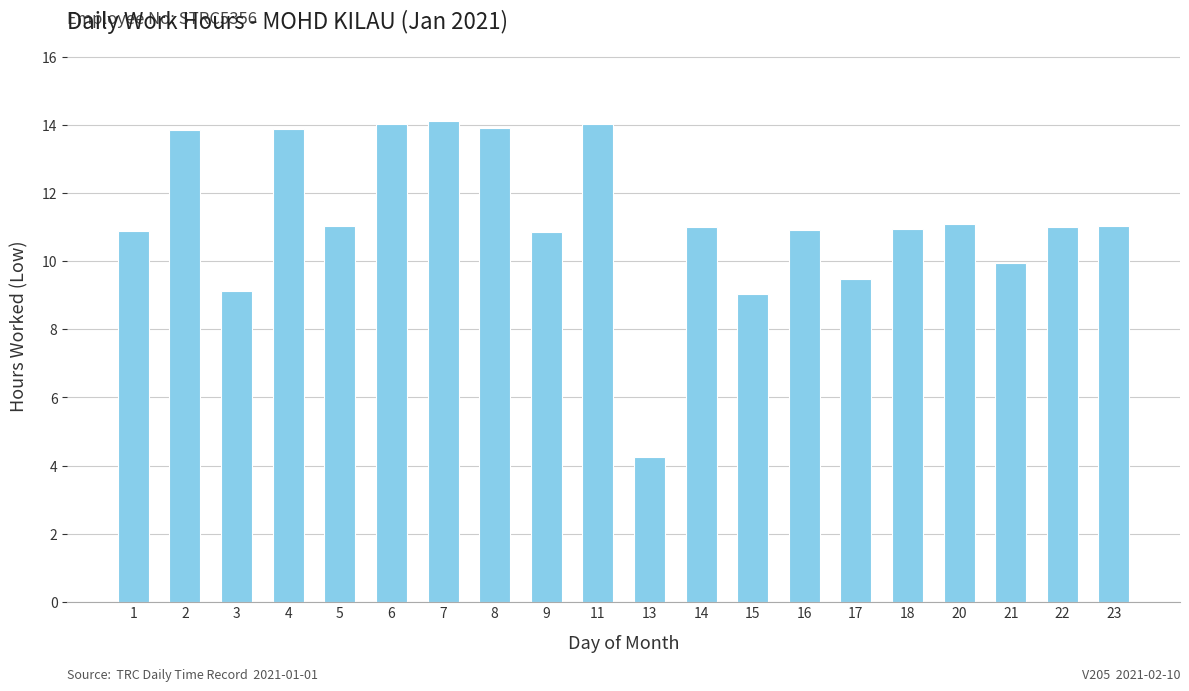

How many distinct data groups are displayed?

1